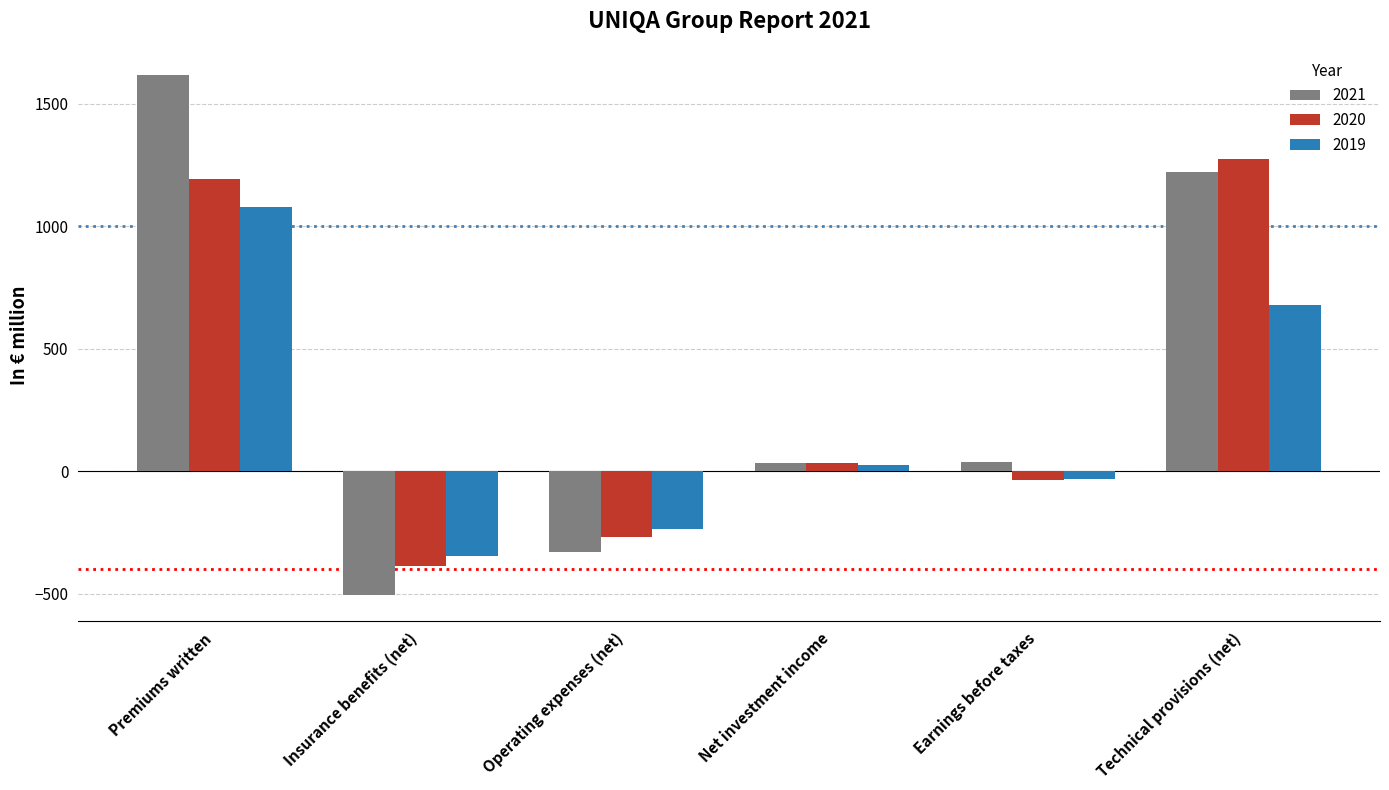

Rank the series by their maximum value, from highest to lowest.

2021, 2020, 2019